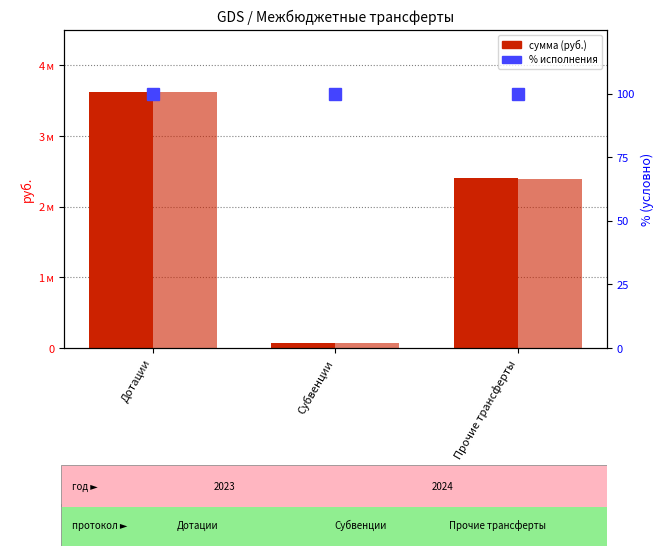

Reading left to right, list all the values displayed in this chart.

2023: 3617000.0	65000.0	2406773.3
2024: 3617000.0	67300.0	2397972.5